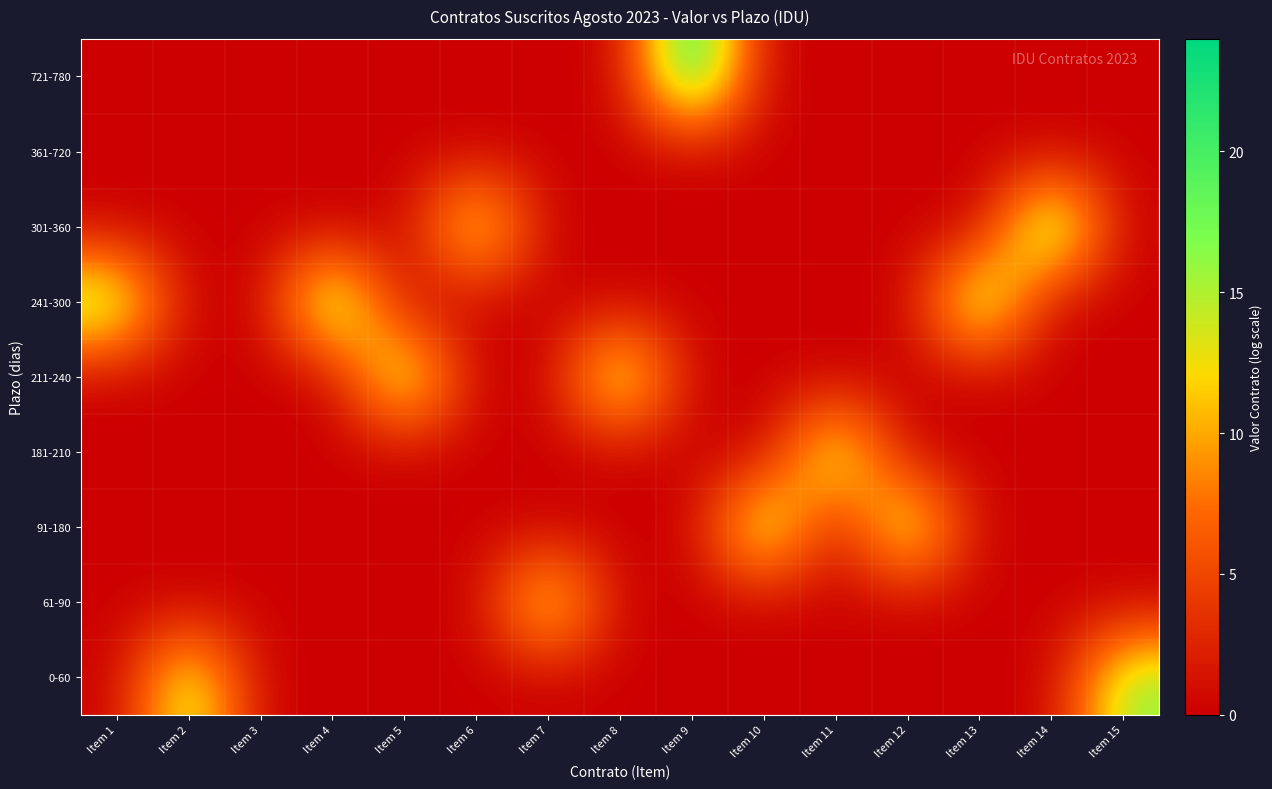

Reading right to left, list all the values displayed in this chart.

0-60: Item 15=16.4	Item 14=0.0	Item 13=0.0	Item 12=0.0	Item 11=0.0	Item 10=0.0	Item 9=0.0	Item 8=0.0	Item 7=0.0	Item 6=0.0	Item 5=0.0	Item 4=0.0	Item 3=0.0	Item 2=16.6	Item 1=0.0
61-90: Item 15=0.0	Item 14=0.0	Item 13=0.0	Item 12=0.0	Item 11=0.0	Item 10=0.0	Item 9=0.0	Item 8=0.0	Item 7=16.3	Item 6=0.0	Item 5=0.0	Item 4=0.0	Item 3=0.0	Item 2=0.0	Item 1=0.0
91-180: Item 15=0.0	Item 14=0.0	Item 13=0.0	Item 12=17.7	Item 11=0.0	Item 10=18.3	Item 9=0.0	Item 8=0.0	Item 7=0.0	Item 6=0.0	Item 5=0.0	Item 4=0.0	Item 3=0.0	Item 2=0.0	Item 1=0.0
181-210: Item 15=0.0	Item 14=0.0	Item 13=0.0	Item 12=0.0	Item 11=17.5	Item 10=0.0	Item 9=0.0	Item 8=0.0	Item 7=0.0	Item 6=0.0	Item 5=0.0	Item 4=0.0	Item 3=0.0	Item 2=0.0	Item 1=0.0
211-240: Item 15=0.0	Item 14=0.0	Item 13=0.0	Item 12=0.0	Item 11=0.0	Item 10=0.0	Item 9=0.0	Item 8=18.2	Item 7=0.0	Item 6=0.0	Item 5=18.2	Item 4=0.0	Item 3=0.0	Item 2=0.0	Item 1=0.0
241-300: Item 15=0.0	Item 14=0.0	Item 13=19.4	Item 12=0.0	Item 11=0.0	Item 10=0.0	Item 9=0.0	Item 8=0.0	Item 7=0.0	Item 6=0.0	Item 5=0.0	Item 4=20.1	Item 3=0.0	Item 2=0.0	Item 1=18.1
301-360: Item 15=0.0	Item 14=21.4	Item 13=0.0	Item 12=0.0	Item 11=0.0	Item 10=0.0	Item 9=0.0	Item 8=0.0	Item 7=0.0	Item 6=16.7	Item 5=0.0	Item 4=0.0	Item 3=0.0	Item 2=0.0	Item 1=0.0
361-720: Item 15=0.0	Item 14=0.0	Item 13=0.0	Item 12=0.0	Item 11=0.0	Item 10=0.0	Item 9=0.0	Item 8=0.0	Item 7=0.0	Item 6=0.0	Item 5=0.0	Item 4=0.0	Item 3=0.0	Item 2=0.0	Item 1=0.0
721-780: Item 15=0.0	Item 14=0.0	Item 13=0.0	Item 12=0.0	Item 11=0.0	Item 10=0.0	Item 9=24.0	Item 8=0.0	Item 7=0.0	Item 6=0.0	Item 5=0.0	Item 4=0.0	Item 3=0.0	Item 2=0.0	Item 1=0.0